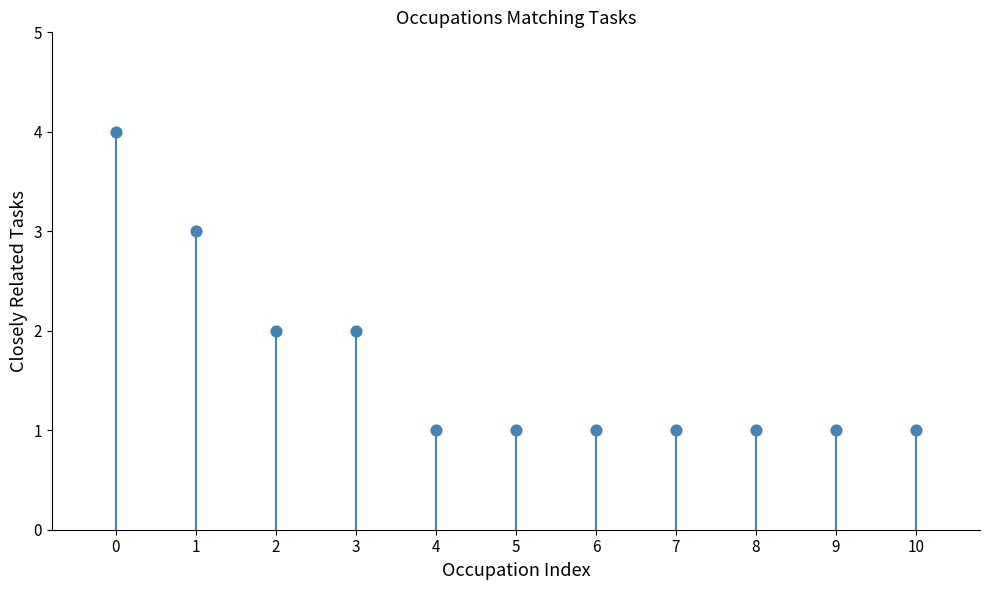

What is the range of Y values (max minus min)?

3